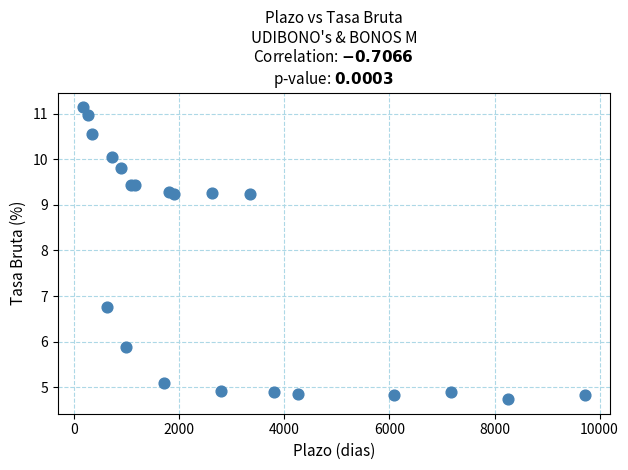

What Y value in the scatter plot is closest to 7?

6.8